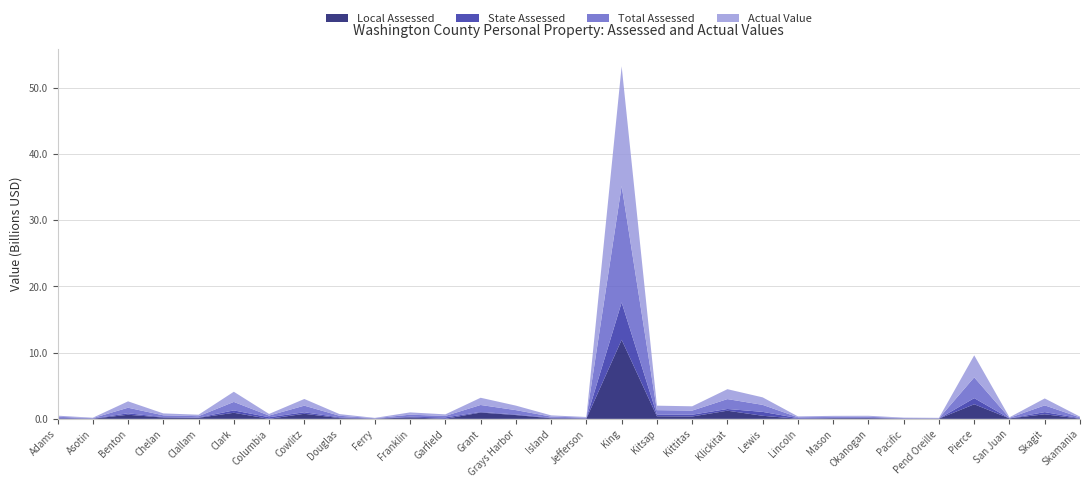

Reading left to right, extract all data points from this chart.

Local Assessed: Adams=44606264	Asotin=24036000	Benton=623246249	Chelan=197430702	Clallam=158565651	Clark=920043983	Columbia=8901460	Cowlitz=769735350	Douglas=118336484	Ferry=27977690	Franklin=217476640	Garfield=9007153	Grant=955181620	Grays Harbor=573006834	Island=92039905	Jefferson=42206410	King=11940782773	Kitsap=393920506	Kittitas=358509392	Klickitat=1234813080	Lewis=467183012	Lincoln=19053050	Mason=106182850	Okanogan=112375144	Pacific=37643865	Pend Oreille=38963226	Pierce=2206262098	San Juan=73545950	Skagit=694246228	Skamania=33662237
State Assessed: Adams=113951643	Asotin=31403211	Benton=218691423	Chelan=70982543	Clallam=44608277	Clark=360272656	Columbia=238771884	Cowlitz=228193946	Douglas=114809270	Ferry=20818322	Franklin=97952797	Garfield=214899155	Grant=93973767	Grays Harbor=88026326	Island=78674186	Jefferson=52896081	King=5648919223	Kitsap=264840237	Kittitas=265744886	Klickitat=259372288	Lewis=589741009	Lincoln=102297322	Mason=40827358	Okanogan=42888309	Pacific=22768739	Pend Oreille=6917187	Pierce=929029223	San Juan=3902718	Skagit=324733989	Skamania=75452473
Total Assessed: Adams=158557907	Asotin=55439211	Benton=841937672	Chelan=268413245	Clallam=203173928	Clark=1280316639	Columbia=247673344	Cowlitz=997929296	Douglas=233145754	Ferry=48796012	Franklin=315429437	Garfield=223906308	Grant=1049155387	Grays Harbor=661033160	Island=170714091	Jefferson=95102491	King=17589701996	Kitsap=658760743	Kittitas=624254278	Klickitat=1494185368	Lewis=1056924021	Lincoln=121350372	Mason=147010208	Okanogan=155263453	Pacific=60412604	Pend Oreille=45880413	Pierce=3135291321	San Juan=77448668	Skagit=1018980217	Skamania=109114710
Actual Value: Adams=167078932	Asotin=62221336	Benton=963315414	Chelan=289238410	Clallam=221081532	Clark=1535151845	Columbia=250681522	Cowlitz=1008009389	Douglas=251505667	Ferry=50776287	Franklin=346245265	Garfield=232993036	Grant=1090598115	Grays Harbor=679376320	Island=187391976	Jefferson=95869446	King=18077802668	Kitsap=676345732	Kittitas=650264872	Klickitat=1494185368	Lewis=1135256735	Lincoln=133498759	Mason=163163382	Okanogan=158432094	Pacific=66387476	Pend Oreille=61833440	Pierce=3328334735	San Juan=83278137	Skagit=1046180920	Skamania=122052248